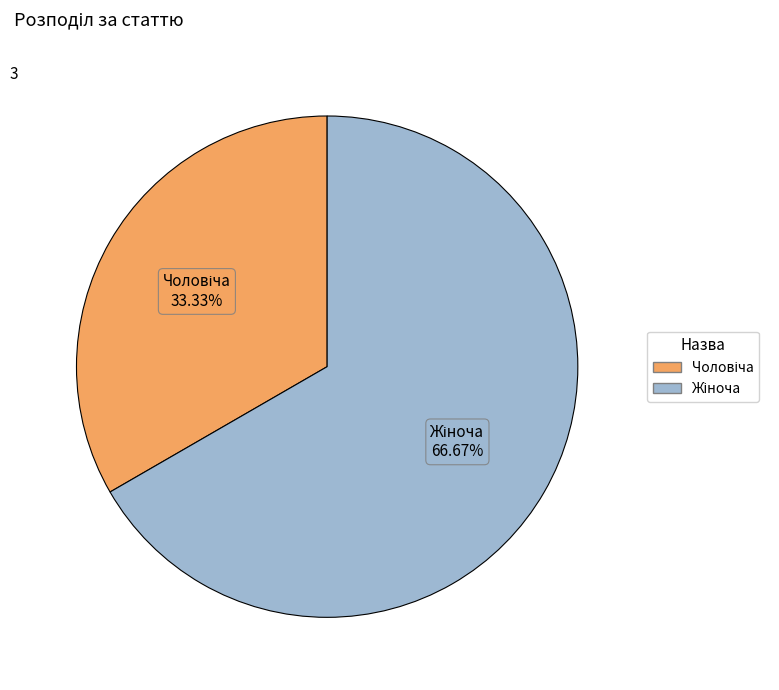

Is there a majority slice in this chart?

Yes